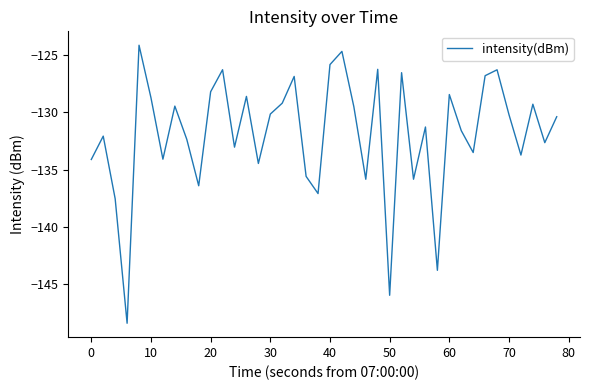

What is the difference between the maximum and minimum values?

24.2